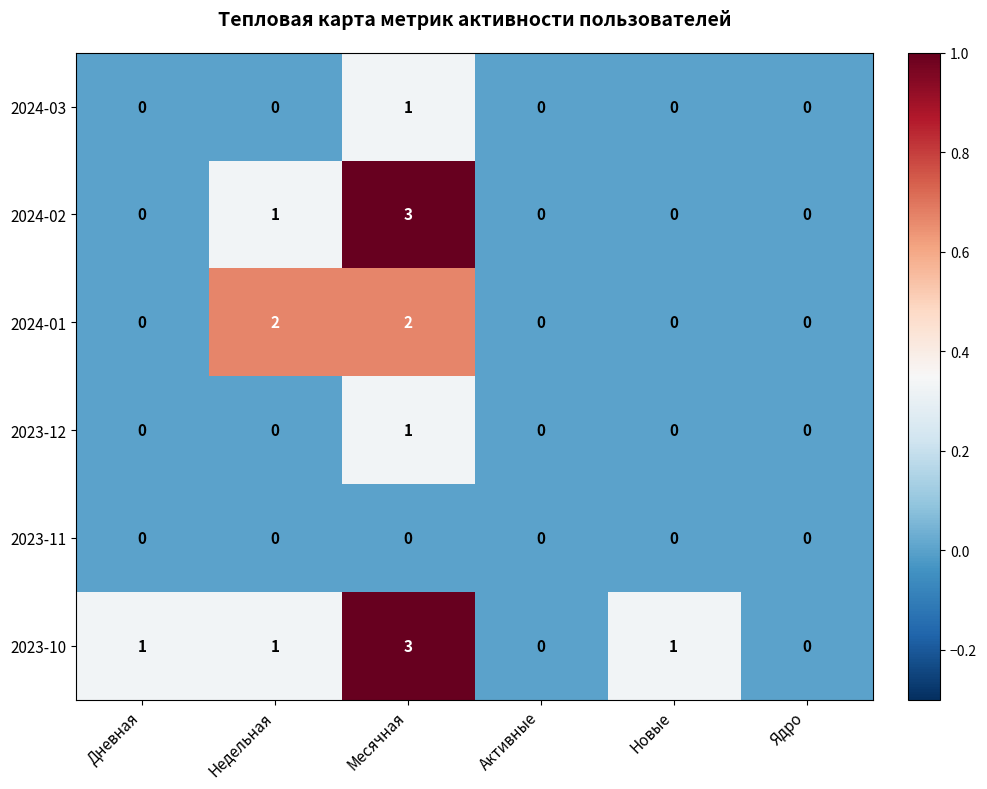

How many data points does each series have?

6